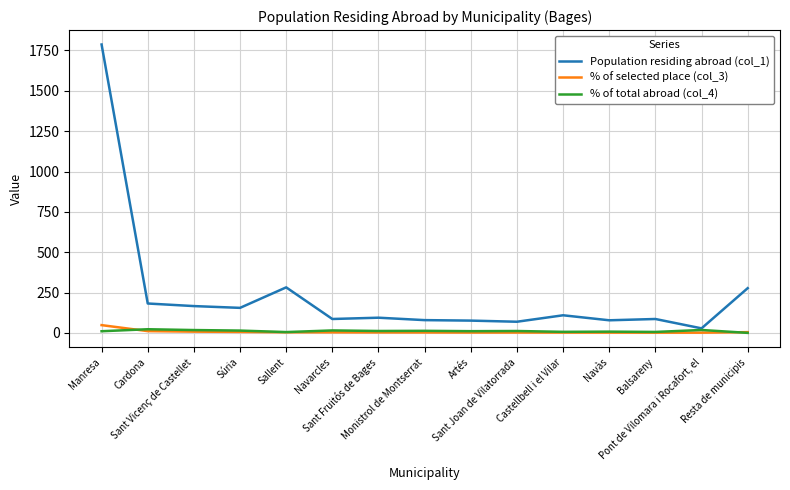

Between Pont de Vilomara i Rocafort, el and Resta de municipis, which series saw the biggest shift?

Population residing abroad (col_1)